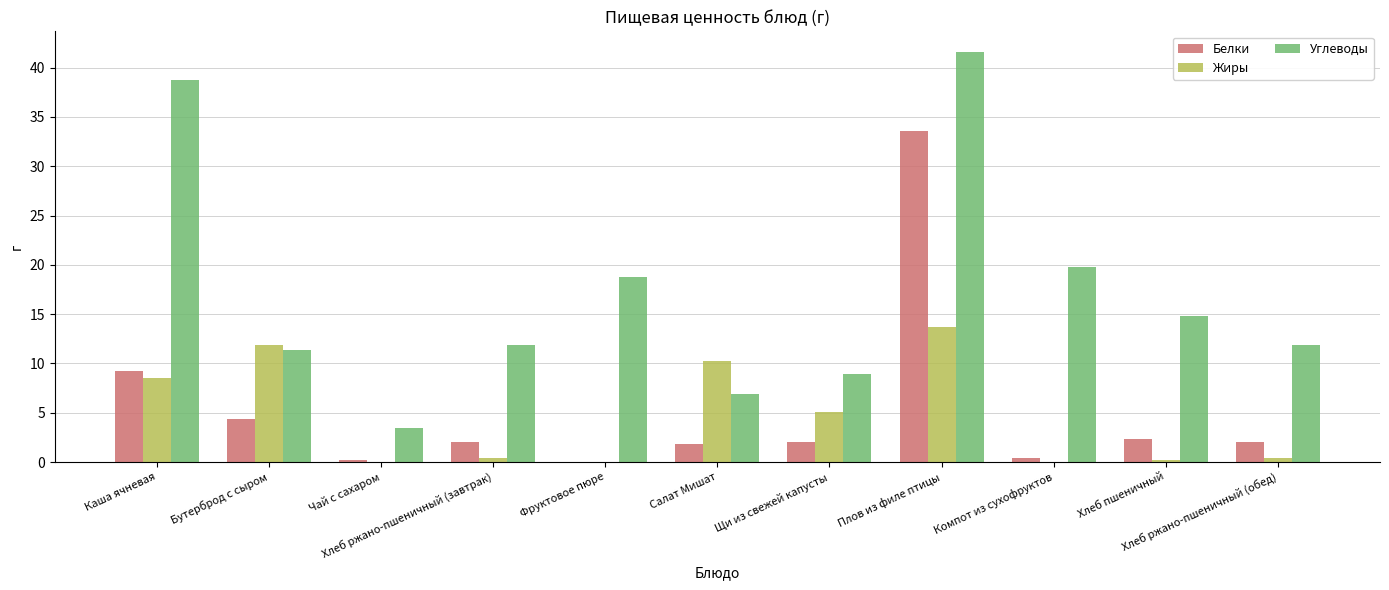

What is the highest value of the Белки series?

33.6